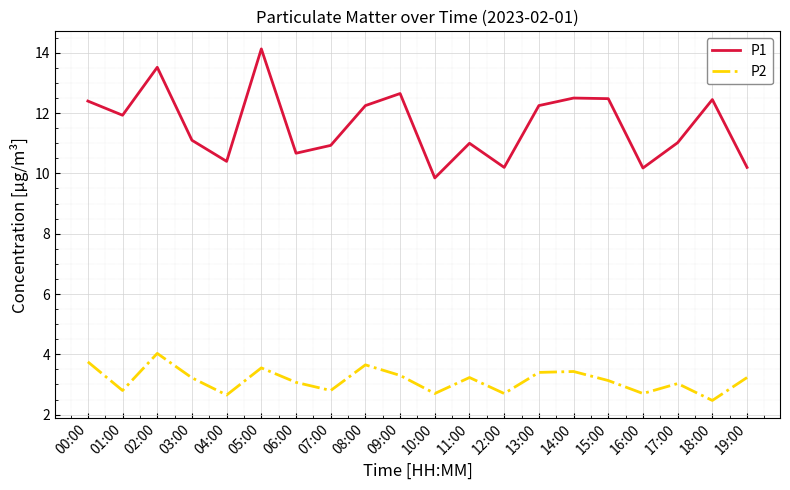

What is the sum of all P2 values?

62.8